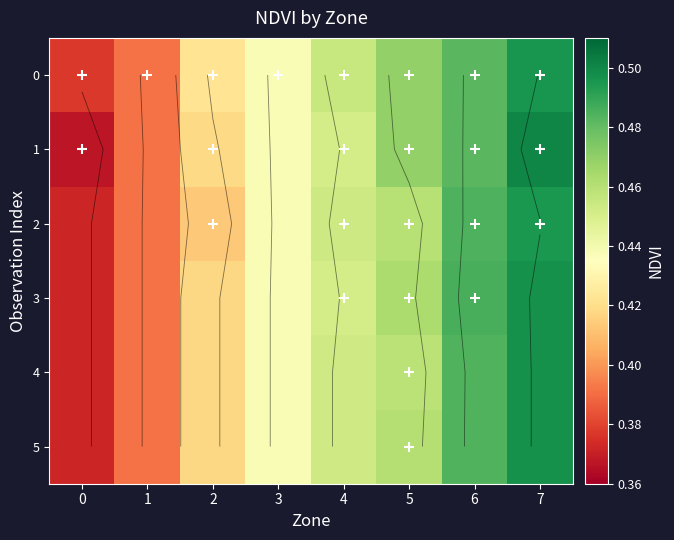

Which series changed the most between 4 and 6?

3